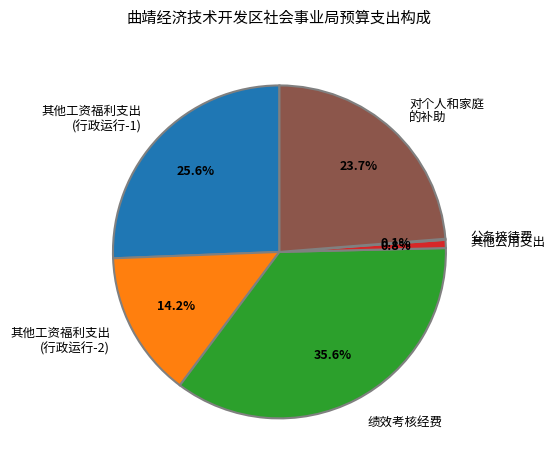

To the nearest percent, what is the average slice percentage?

17%